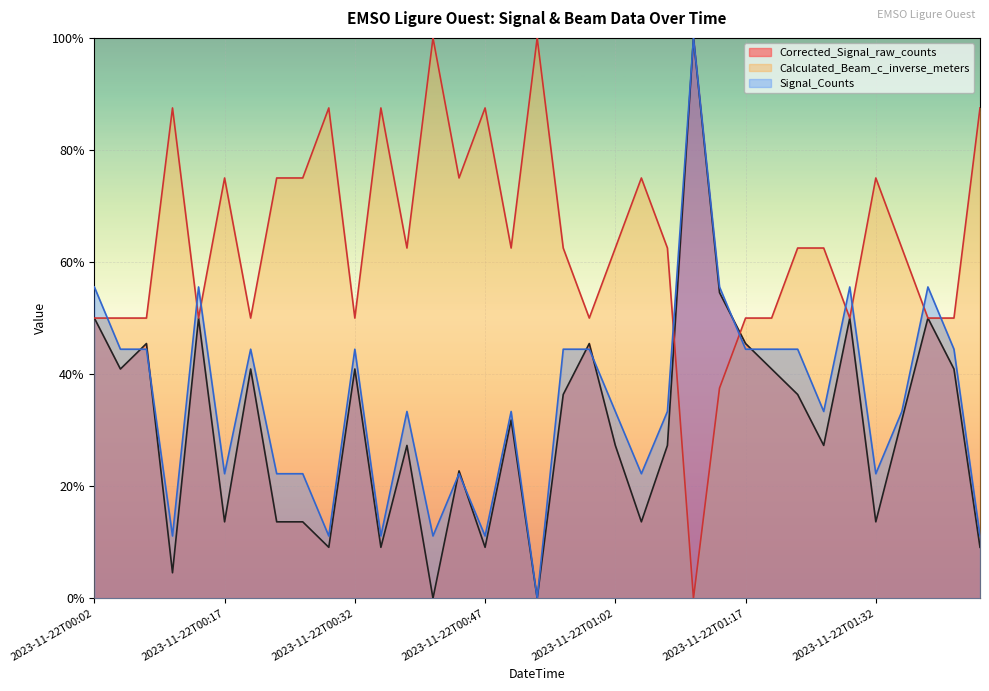

What is the label of the 21st point from the right?

2023-11-22T00:44